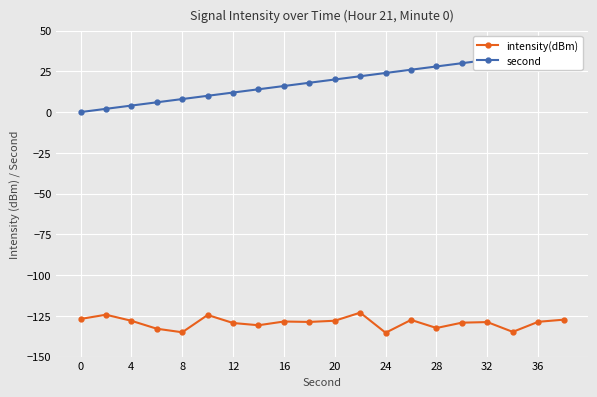

Reading left to right, list all the values displayed in this chart.

intensity(dBm): -126.9	-124.3	-128.0	-132.9	-135.1	-124.5	-129.4	-130.8	-128.5	-128.7	-128.0	-123.0	-135.4	-127.5	-132.5	-129.2	-128.8	-134.8	-128.7	-127.4
second: 0.0	2.0	4.0	6.0	8.0	10.0	12.0	14.0	16.0	18.0	20.0	22.0	24.0	26.0	28.0	30.0	32.0	34.0	36.0	38.0